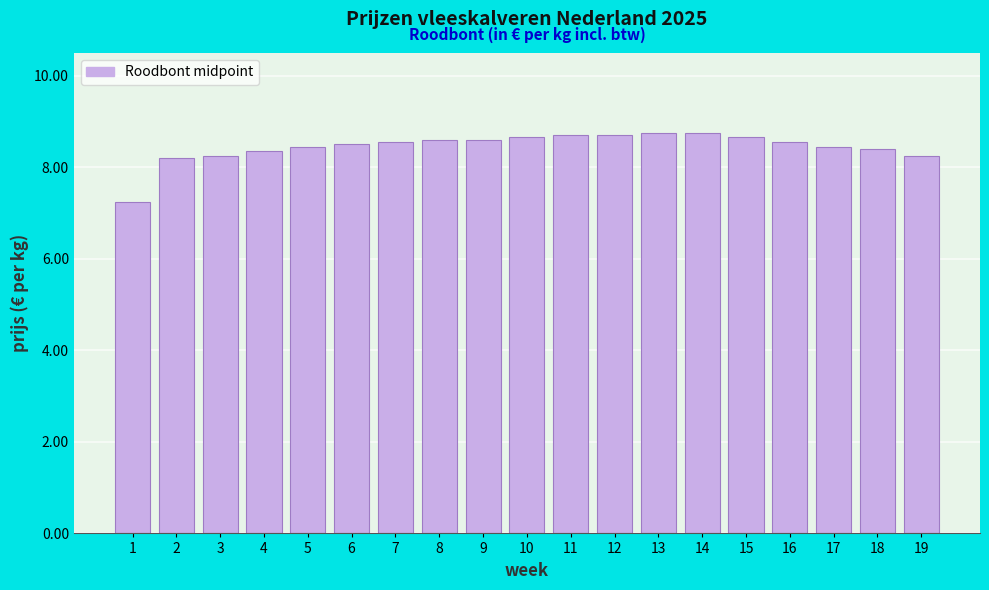

What is the difference between the maximum and minimum values?

1.5